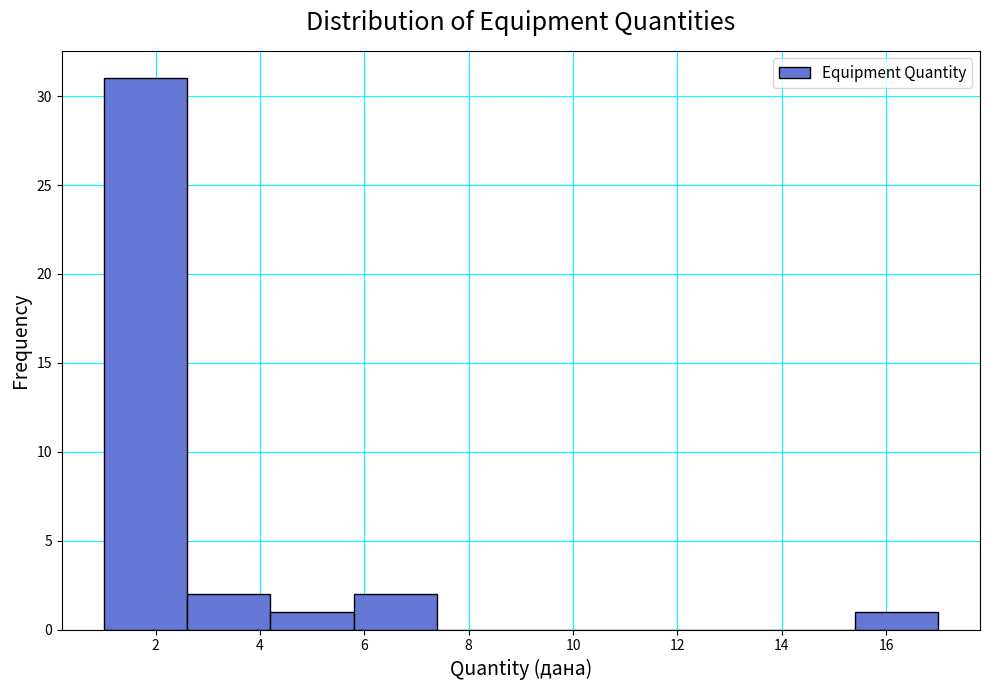

What is the height of the bar covering 2.6 to 4.2 on the x-axis? The values are not printed on the chart, so give them approximately, as read against the axis.

2